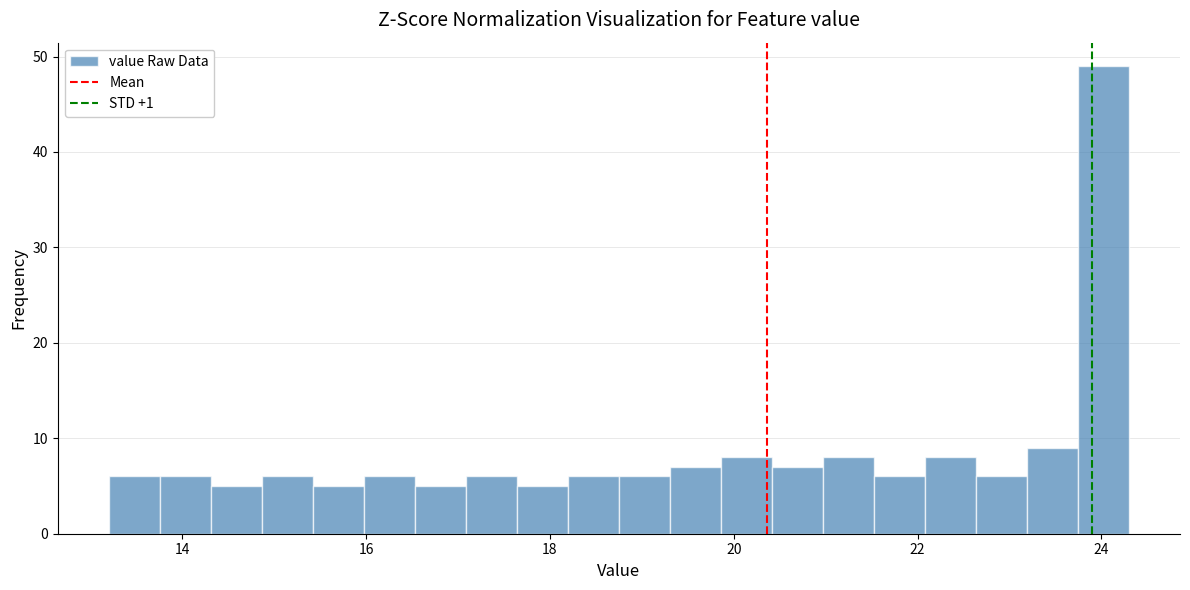

Around what value on the x-axis is the tallest bar? Give the approximate position of its centre, as read against the axis.

24.0